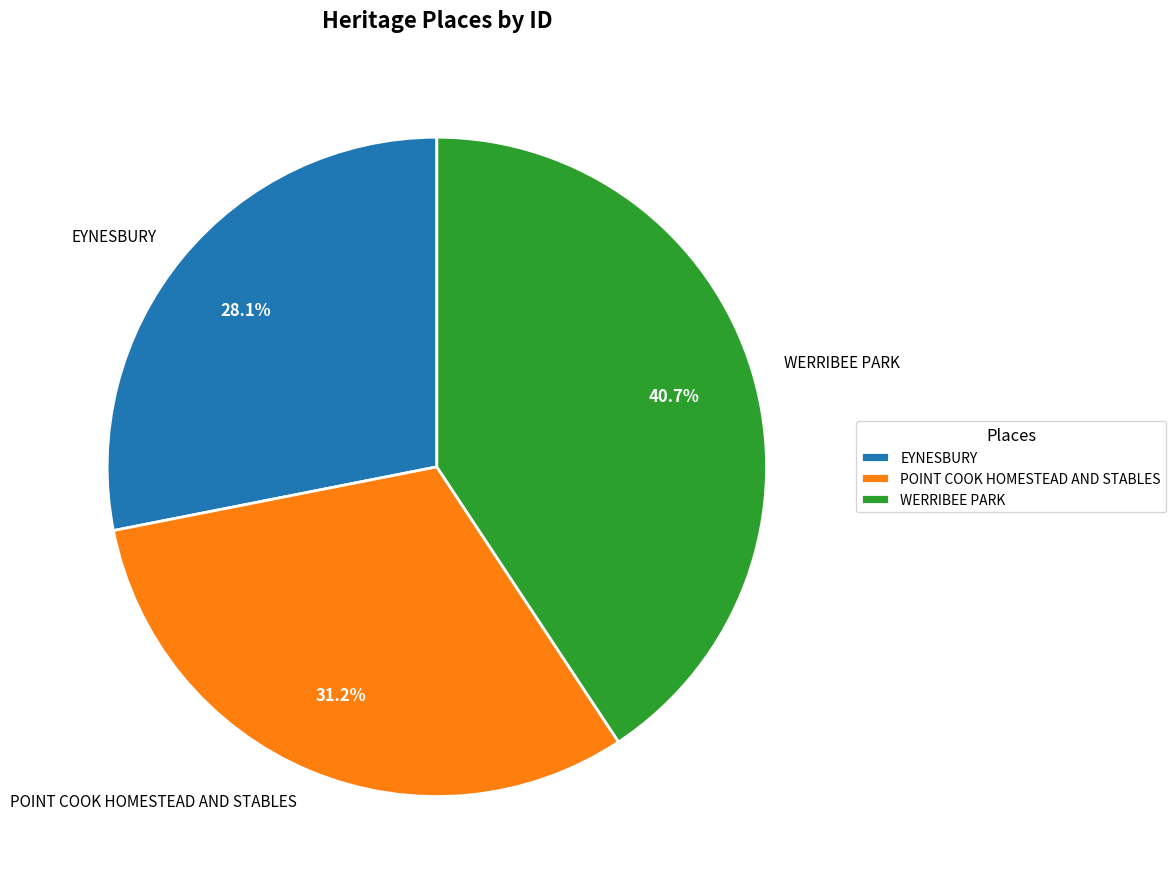

How many segments does this pie chart have?

3